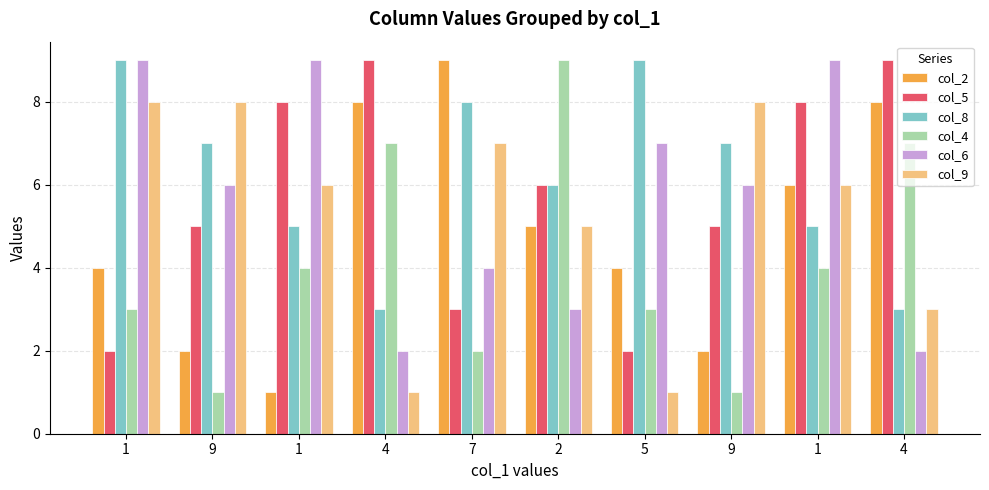

Does the chart contain any negative values?

No